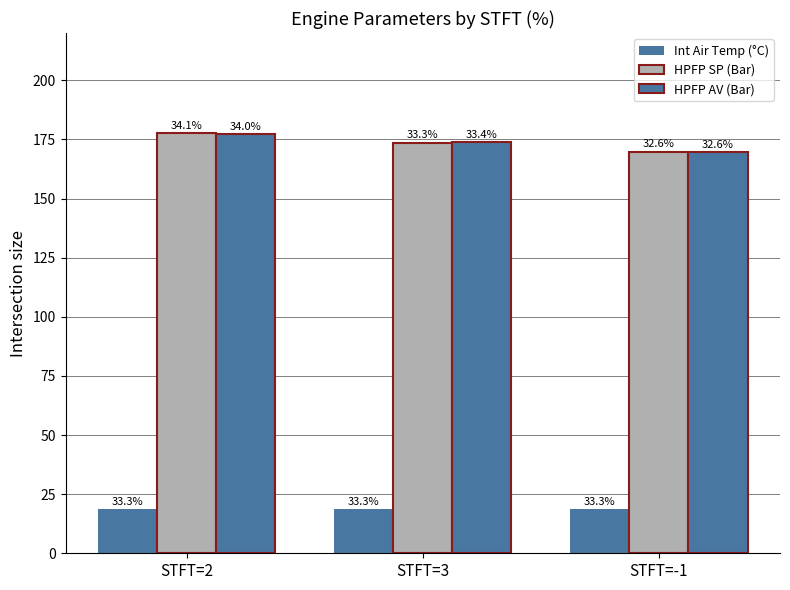

How many bars are there in each group?

3